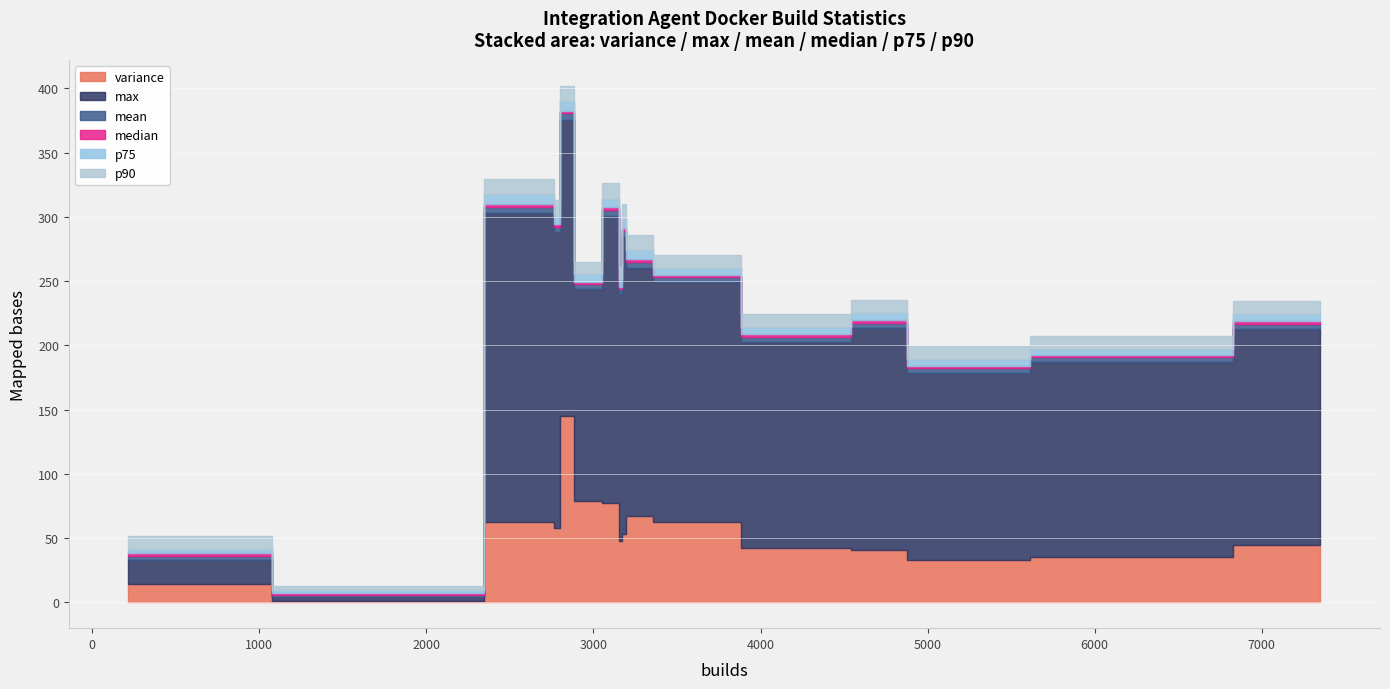

What is the value of the max point at the 7th from the left?

230.6